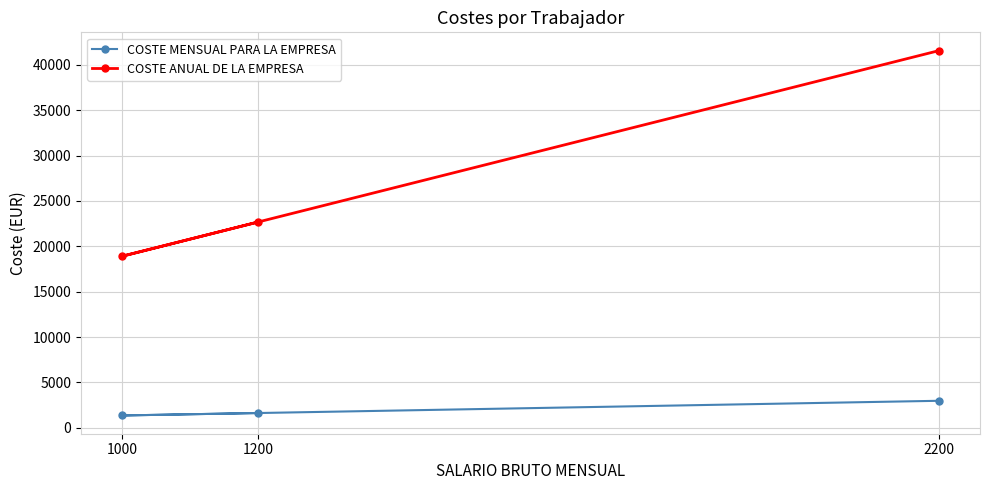

Which category has the lowest value in the COSTE ANUAL DE LA EMPRESA series?

1000